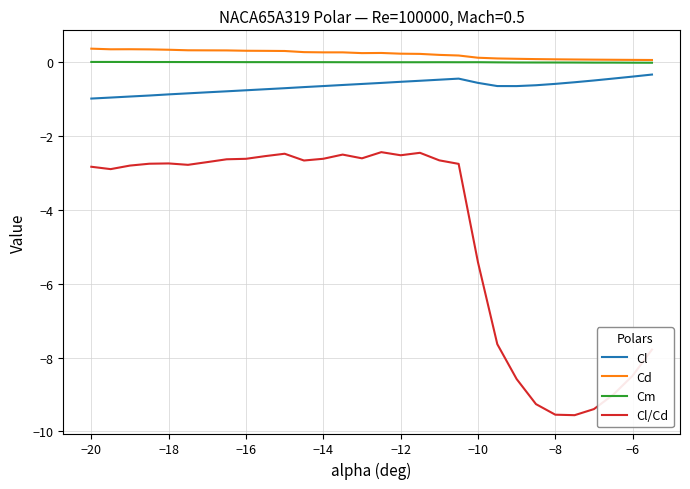

At how many categories does at least one series exceed -6?

30